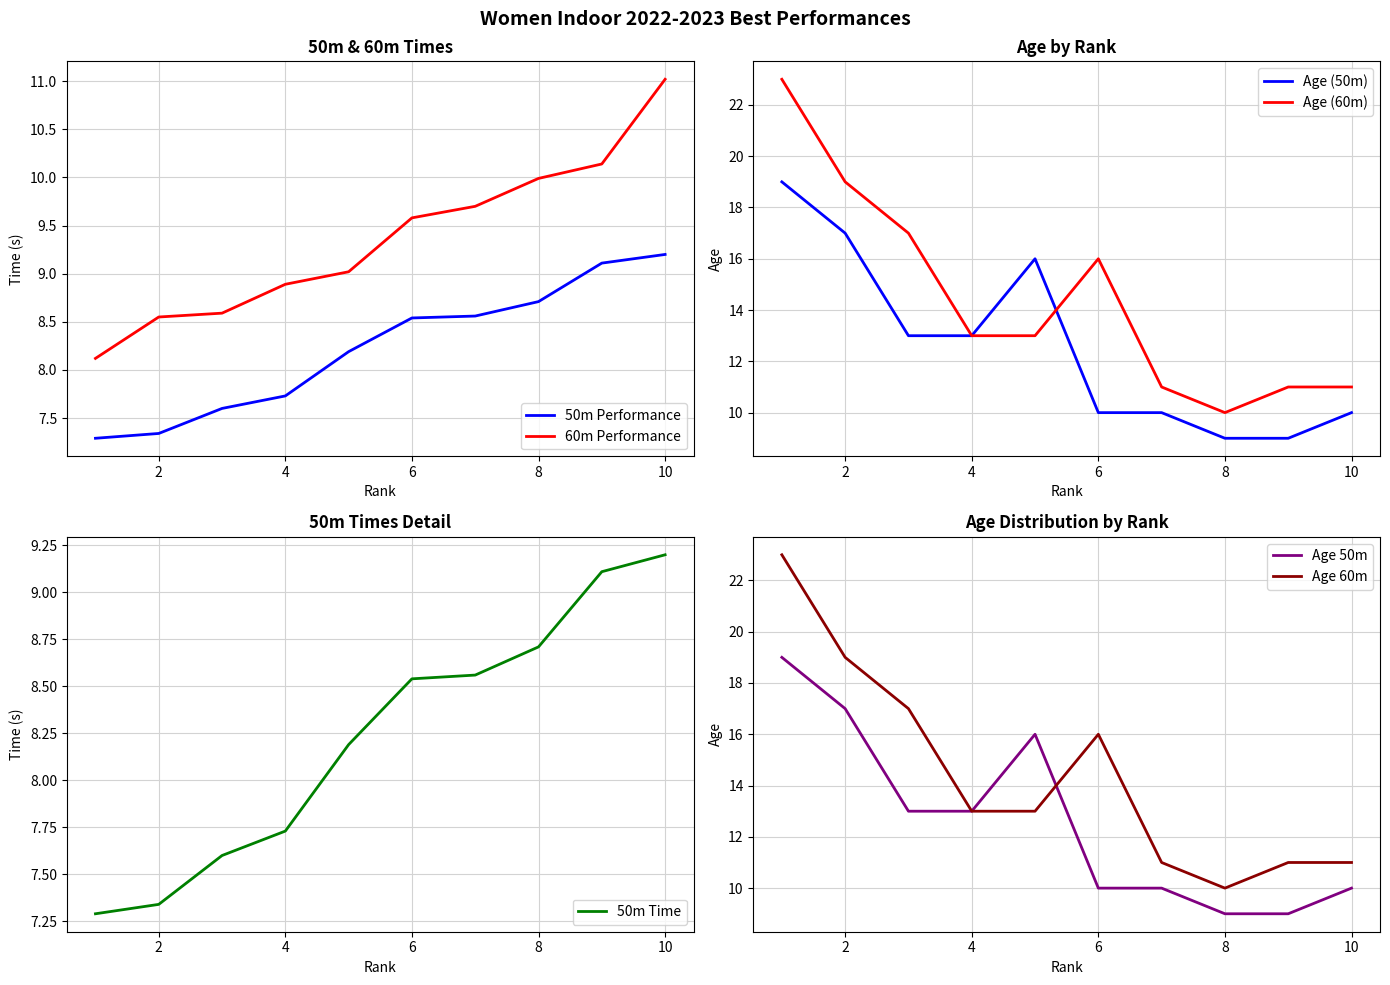

Which series has the largest total across all categories?

Age (60m)